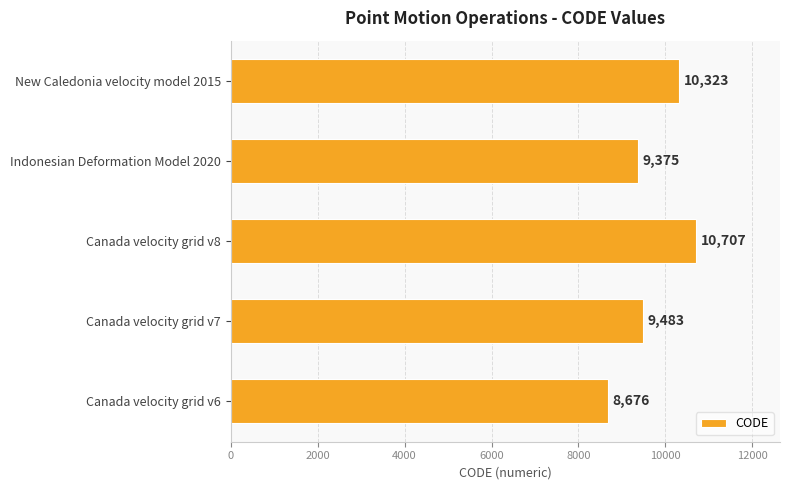

The chart shows a value of 8676 at Canada velocity grid v6. True or false?

True